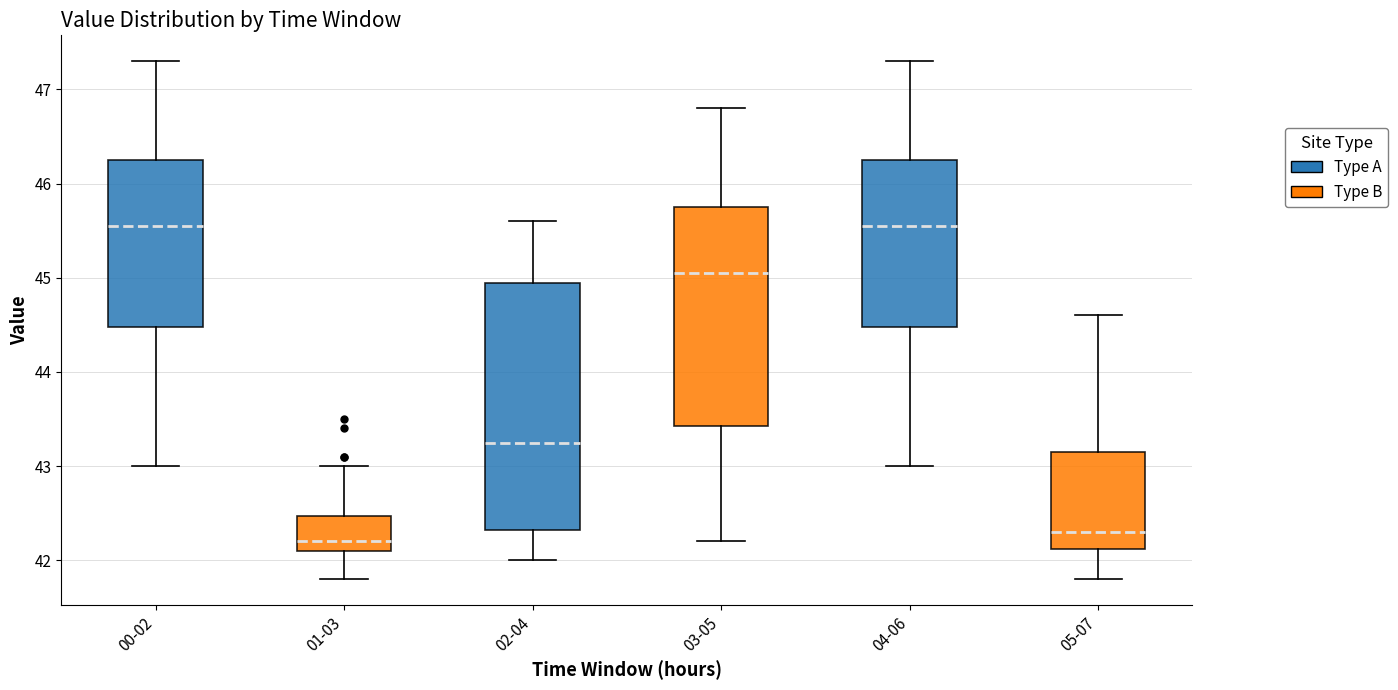

Where does the lower whisker of the box for 03-05 end on the y-axis? The values are not printed on the chart, so give them approximately, as read against the axis.

42.2